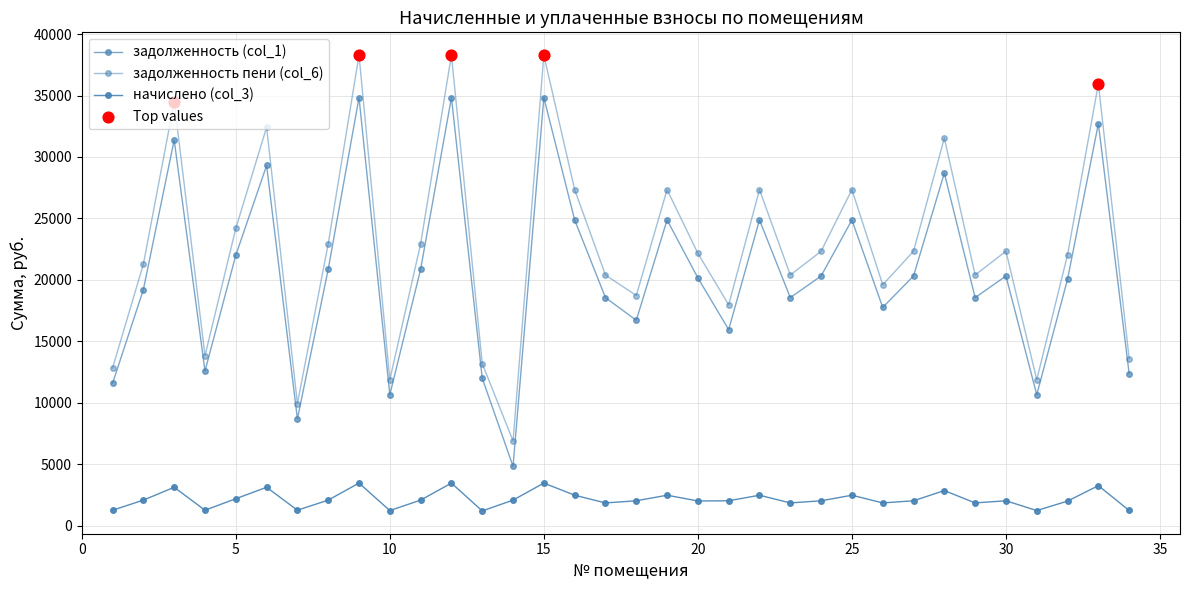

At which category is the sum across all series the highest?

9